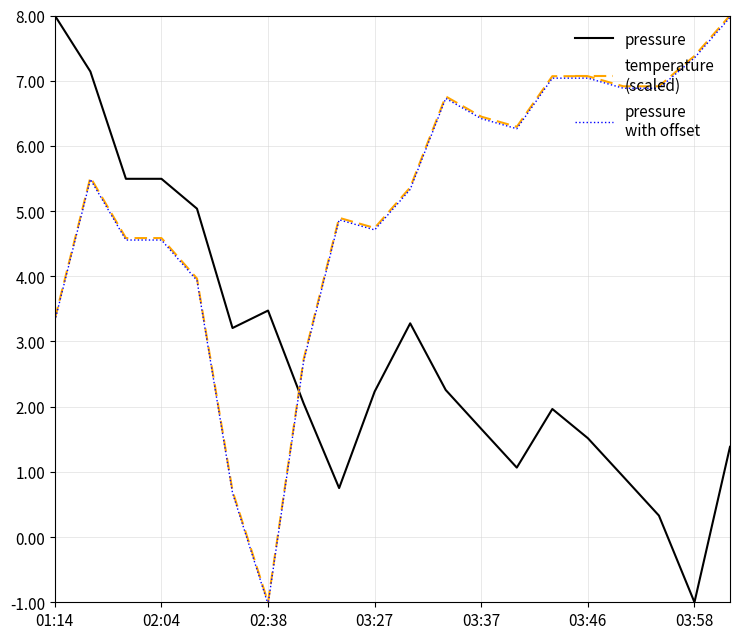

What is the minimum value shown in the chart?

-1.0